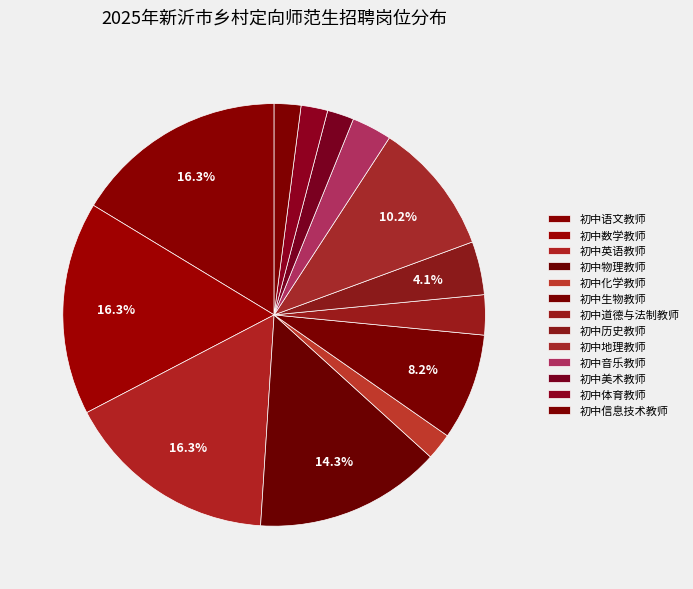

True or false: 初中道德与法制教师 accounts for 9% of the total.

False